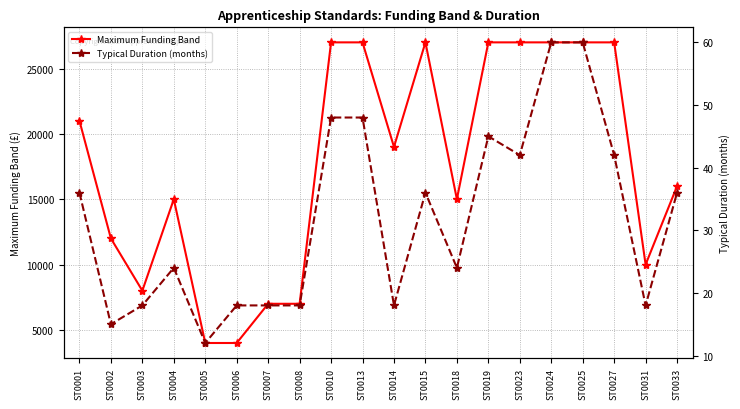

Which series changed the most between ST0006 and ST0015?

Maximum Funding Band